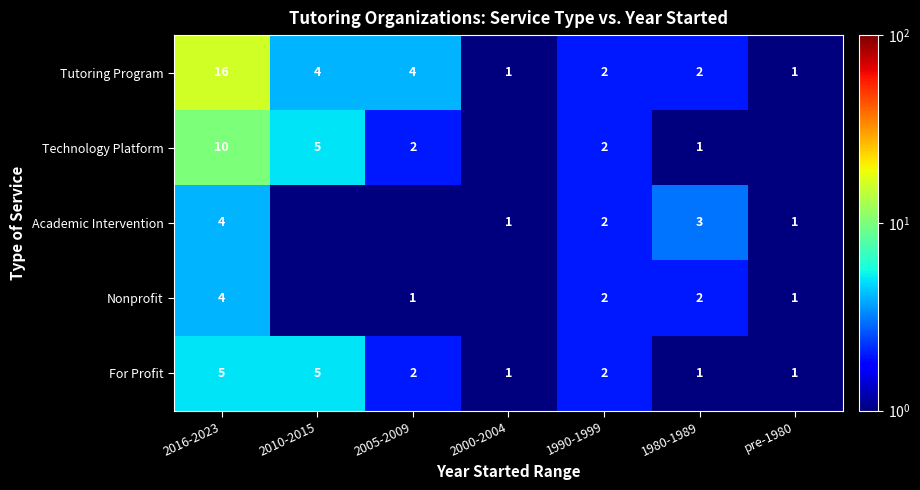

Where does the Tutoring Program series first go above 2?

2016-2023